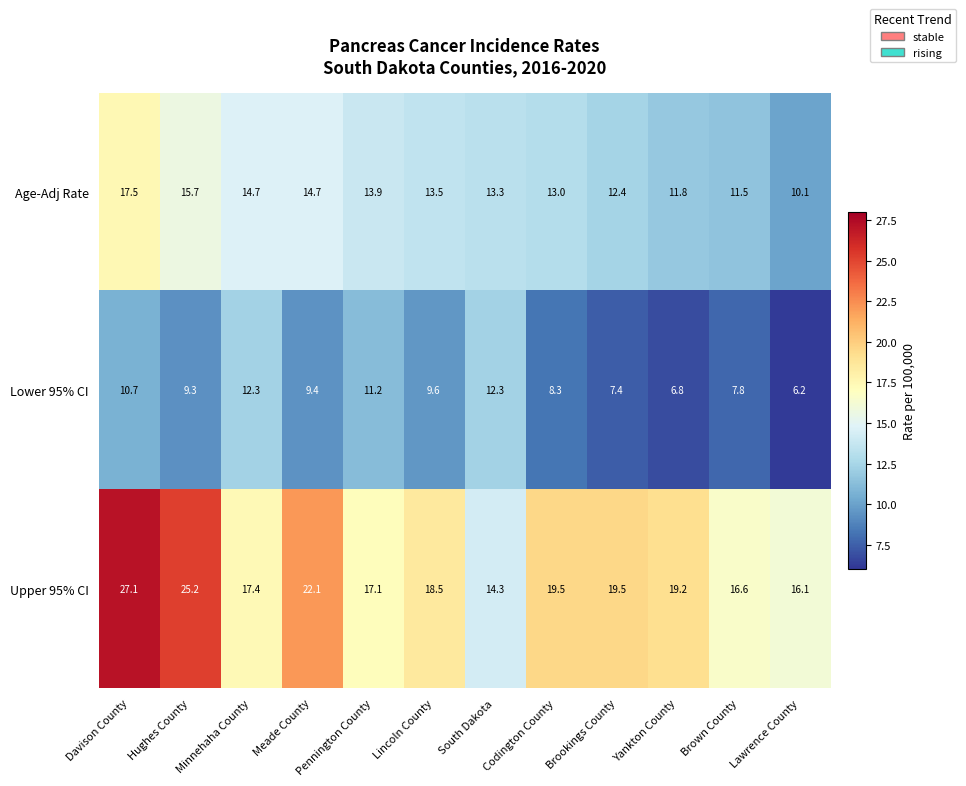

Which series has the largest total across all categories?

Upper 95% CI